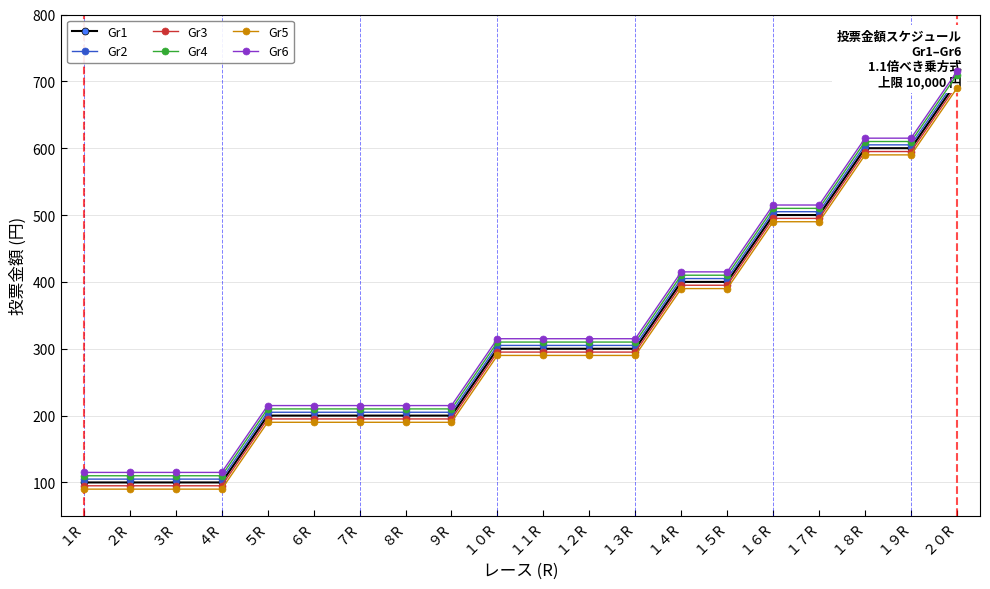

True or false: Gr6 and Gr5 intersect in this chart.

False